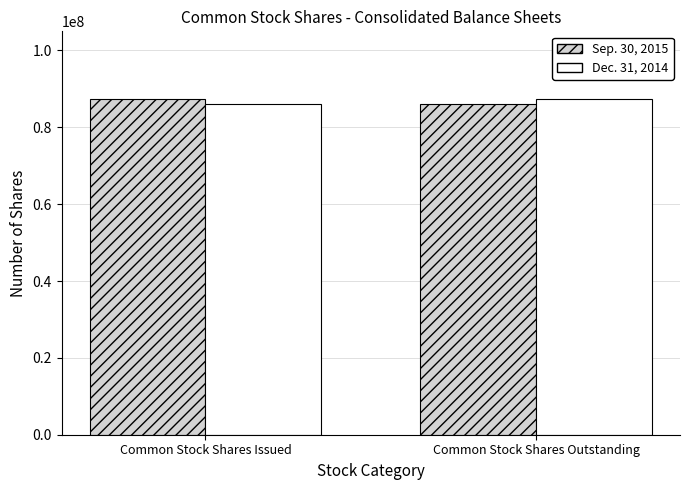

Which category has the lowest value in the Dec. 31, 2014 series?

Common Stock Shares Issued